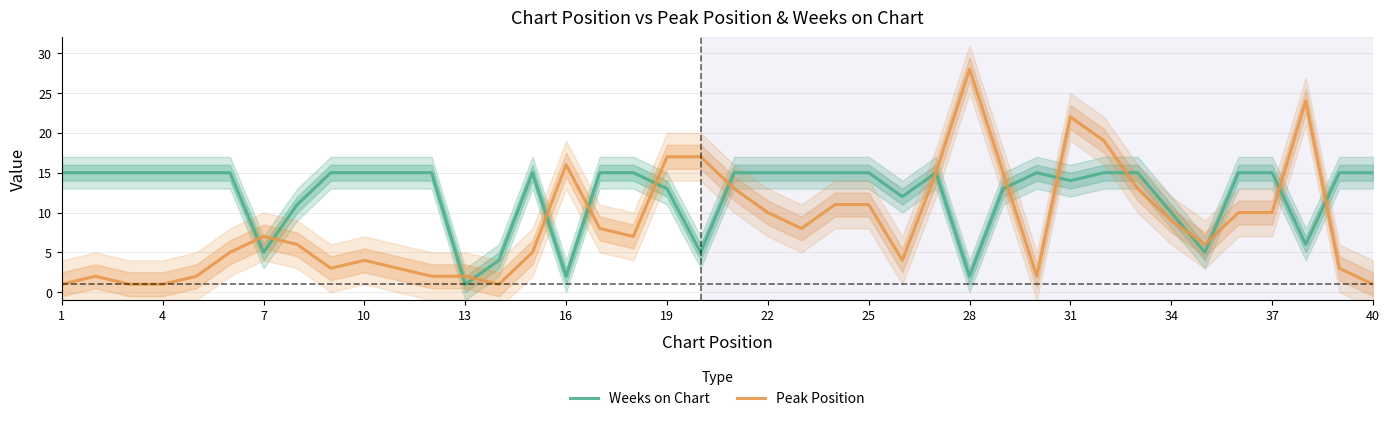

How many interior local peaks does the Weeks on Chart series have?

3